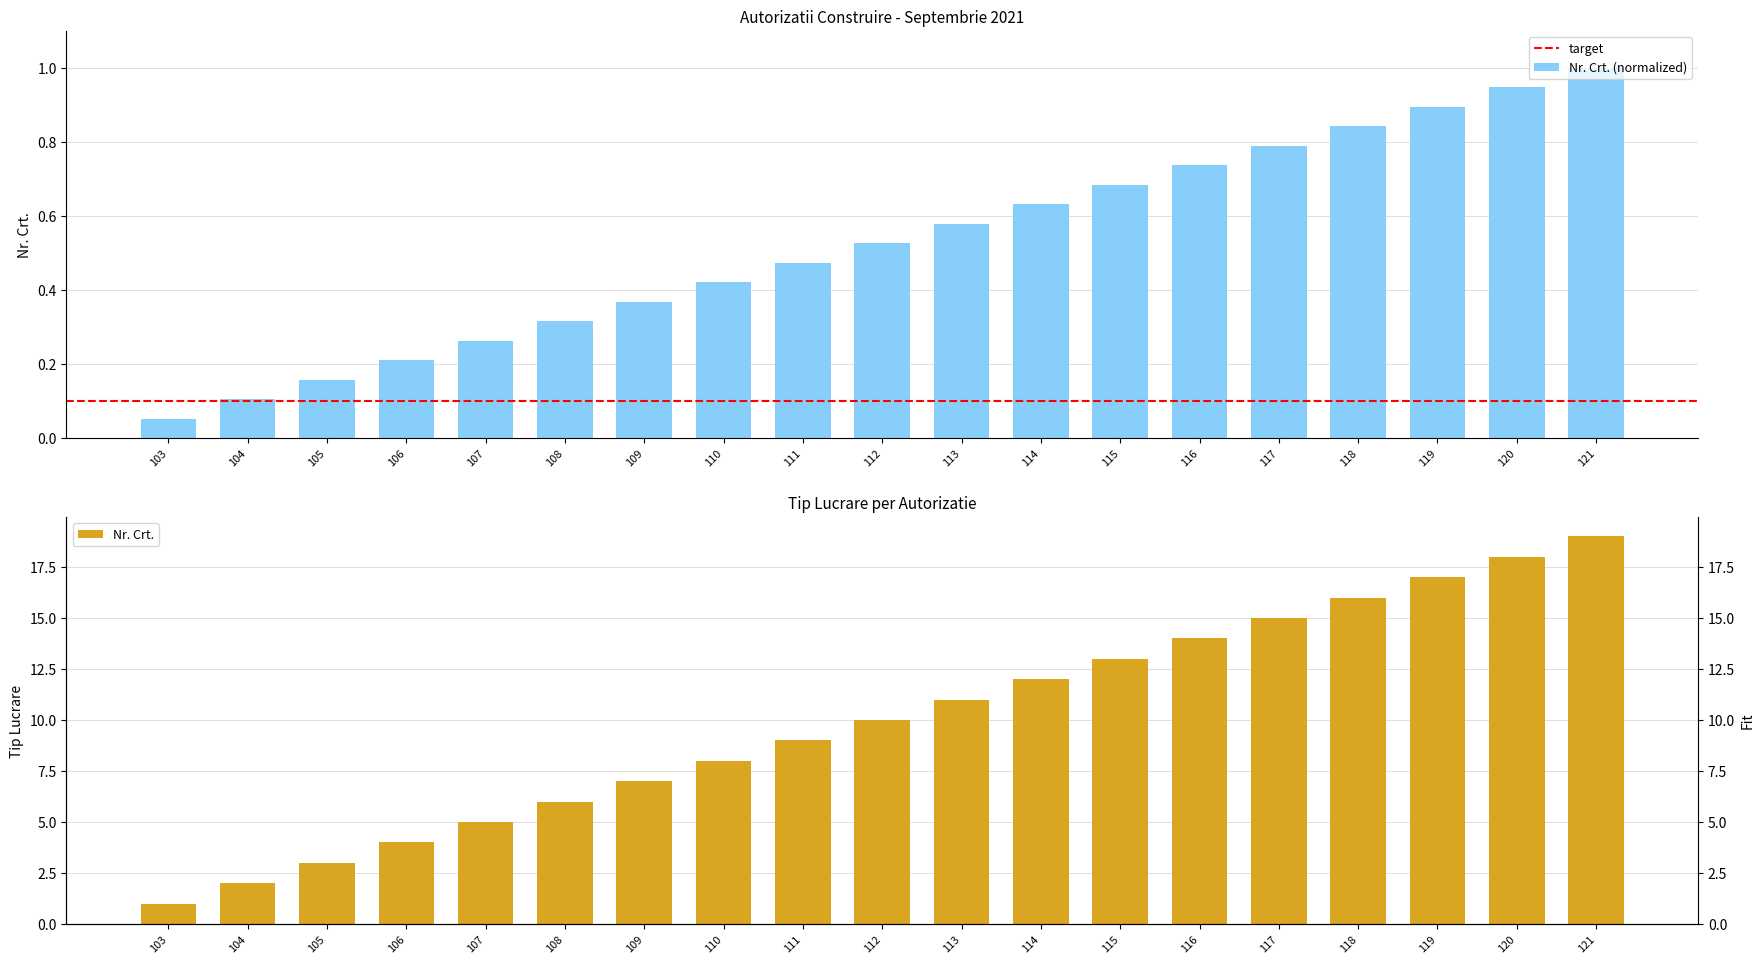

What is the value of the 2nd bar from the left?

0.1